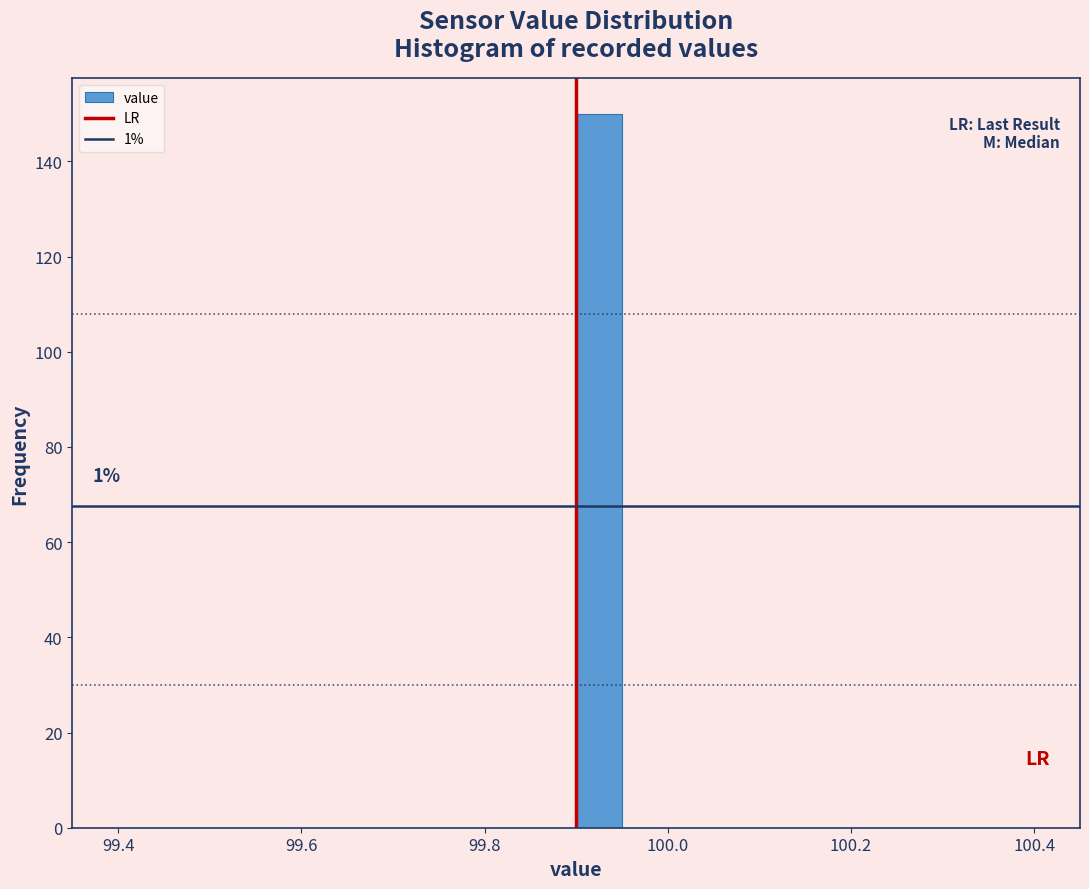

Around what value on the x-axis is the tallest bar? Give the approximate position of its centre, as read against the axis.

99.92